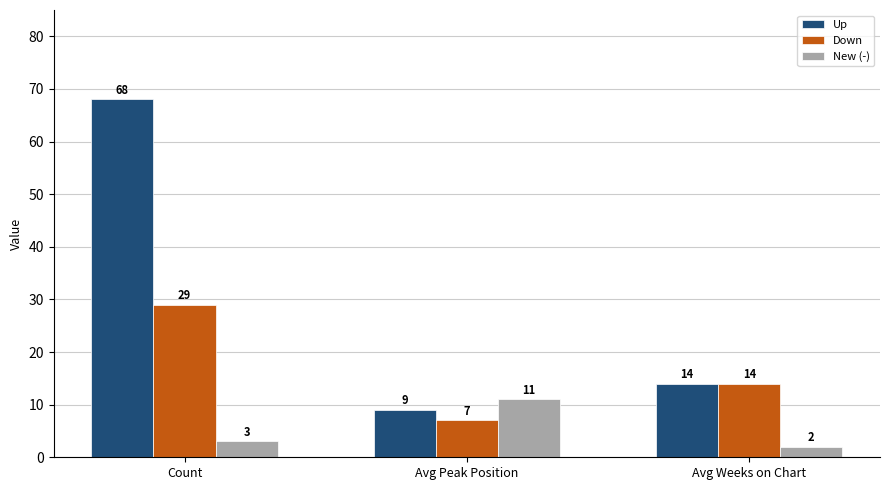

Which category has the highest value across all series?

Count